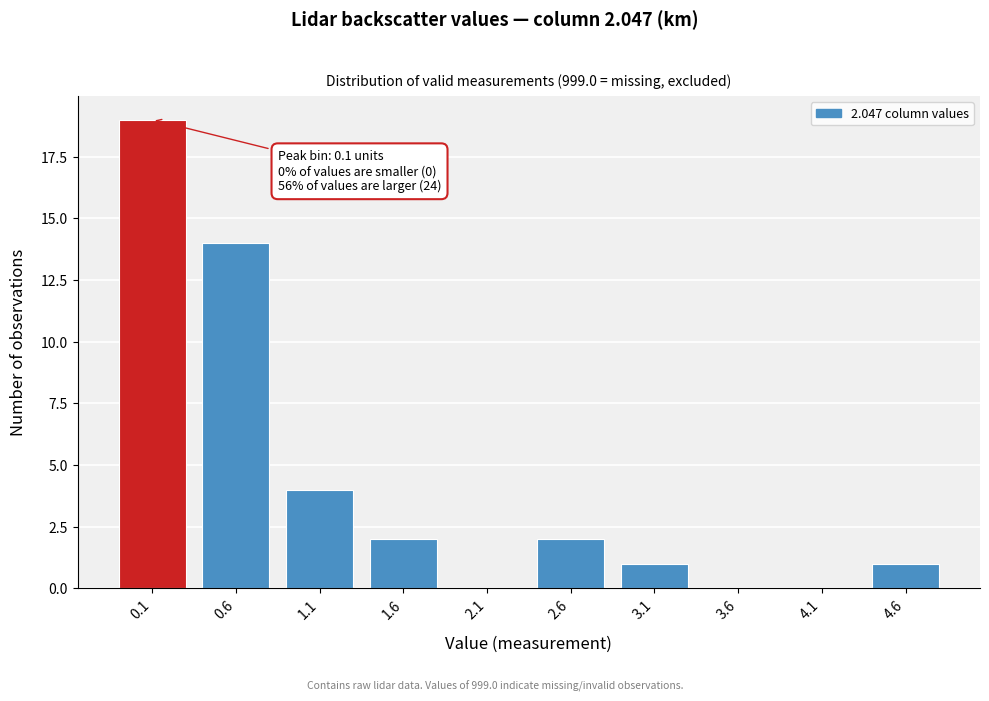

Reading left to right, transcribe all the data shown in this chart.

0.1=19	0.6=14	1.1=4	1.6=2	2.1=0	2.6=2	3.1=1	3.6=0	4.1=0	4.6=1